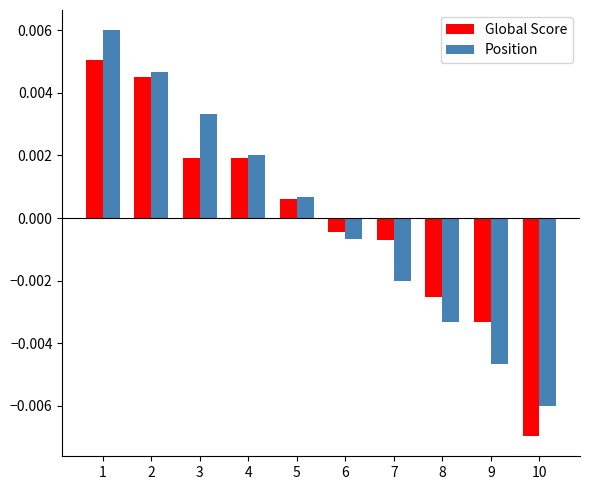

Which series changed the most between 4 and 7?

Position